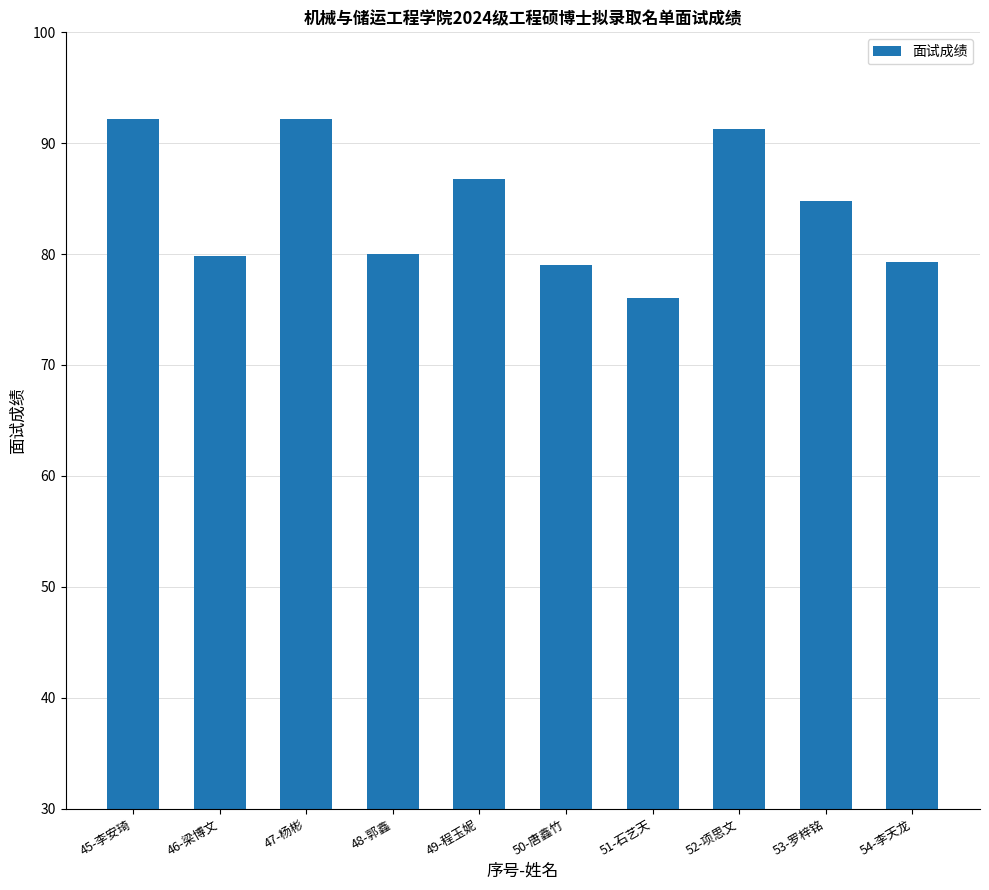

Is it true that the value at 50-唐鑫竹 is 79.0?

True